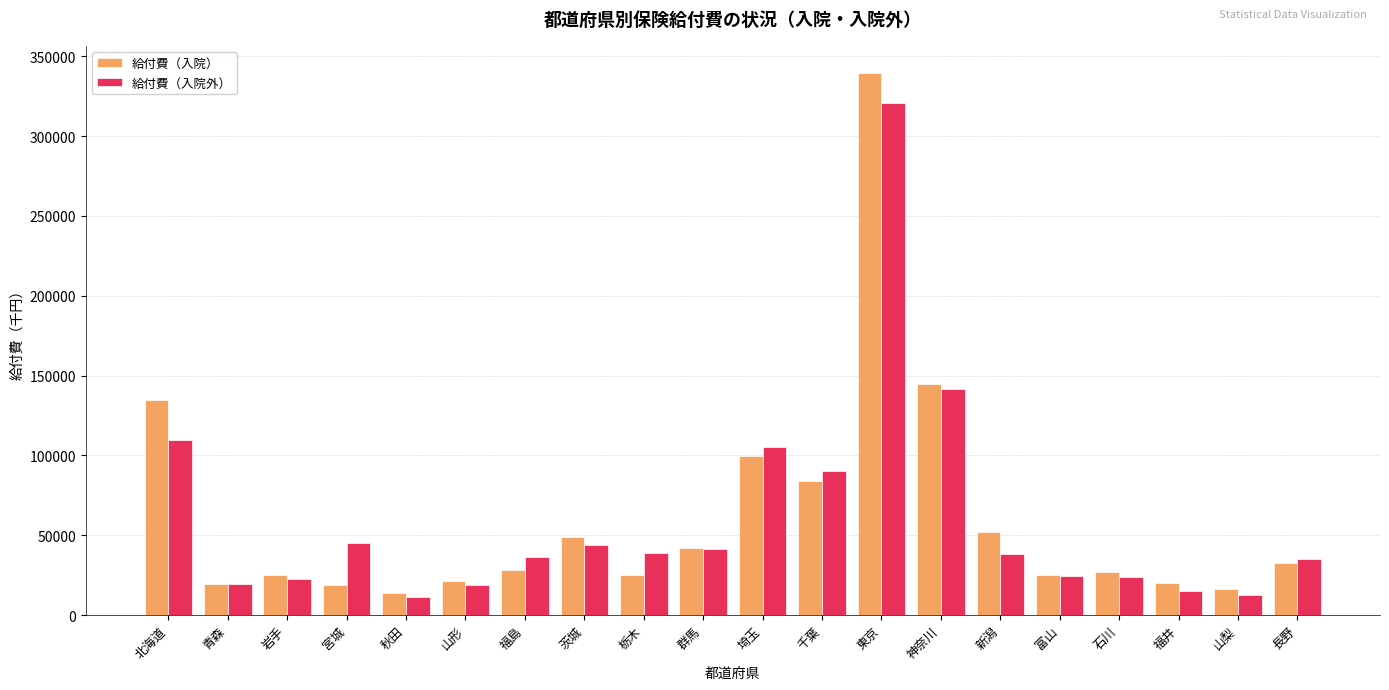

True or false: 給付費（入院外） has a value of 25768.5 at 栃木.

False